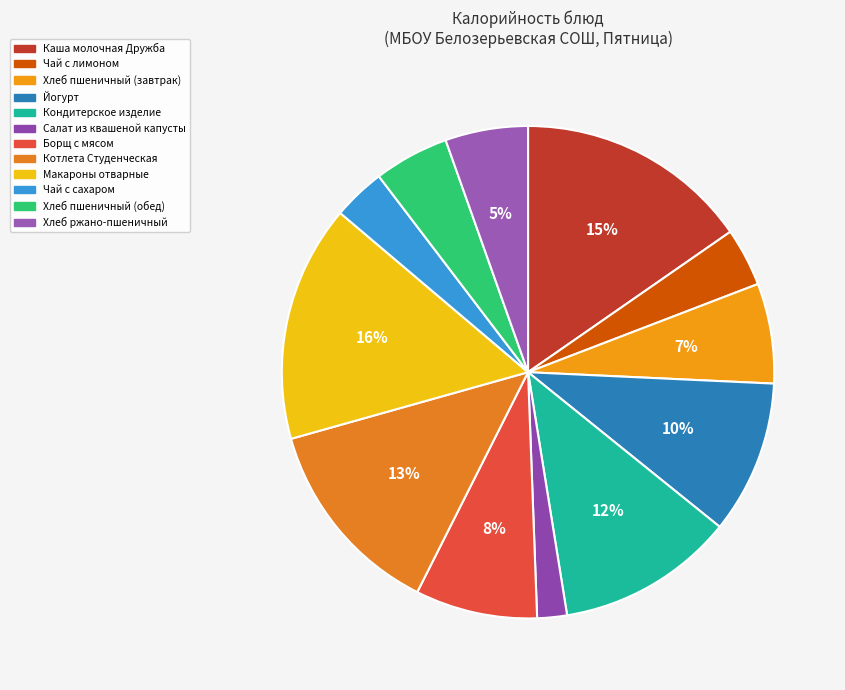

Rank the categories by value from lowest to highest.

Салат из квашеной капусты, Чай с сахаром, Чай с лимоном, Хлеб пшеничный (обед), Хлеб ржано-пшеничный, Хлеб пшеничный (завтрак), Борщ с мясом, Йогурт, Кондитерское изделие, Котлета Студенческая, Каша молочная Дружба, Макароны отварные